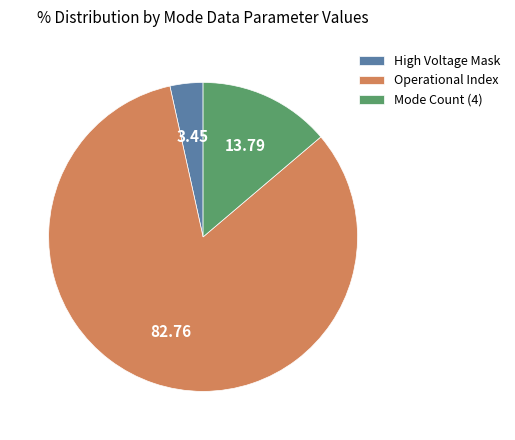

Which category accounts for the majority?

Operational Index